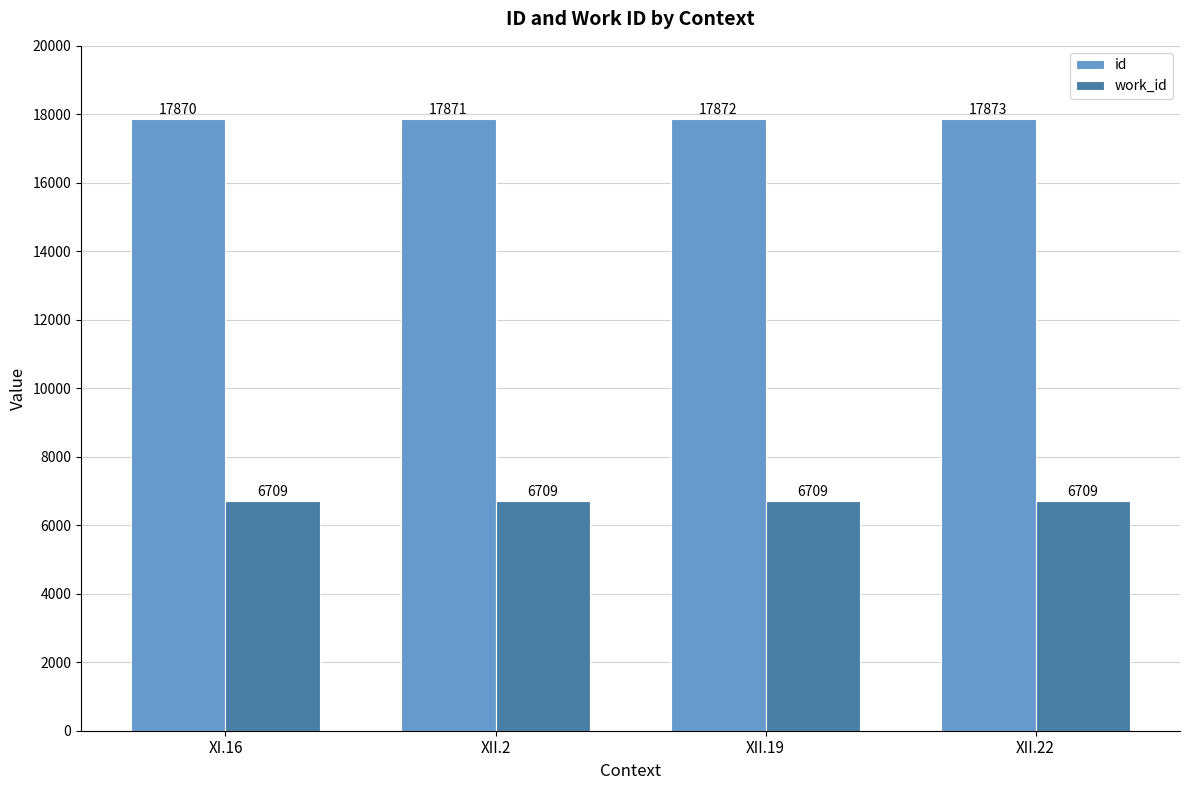

Rank the series at XII.22 from lowest to highest value.

work_id, id